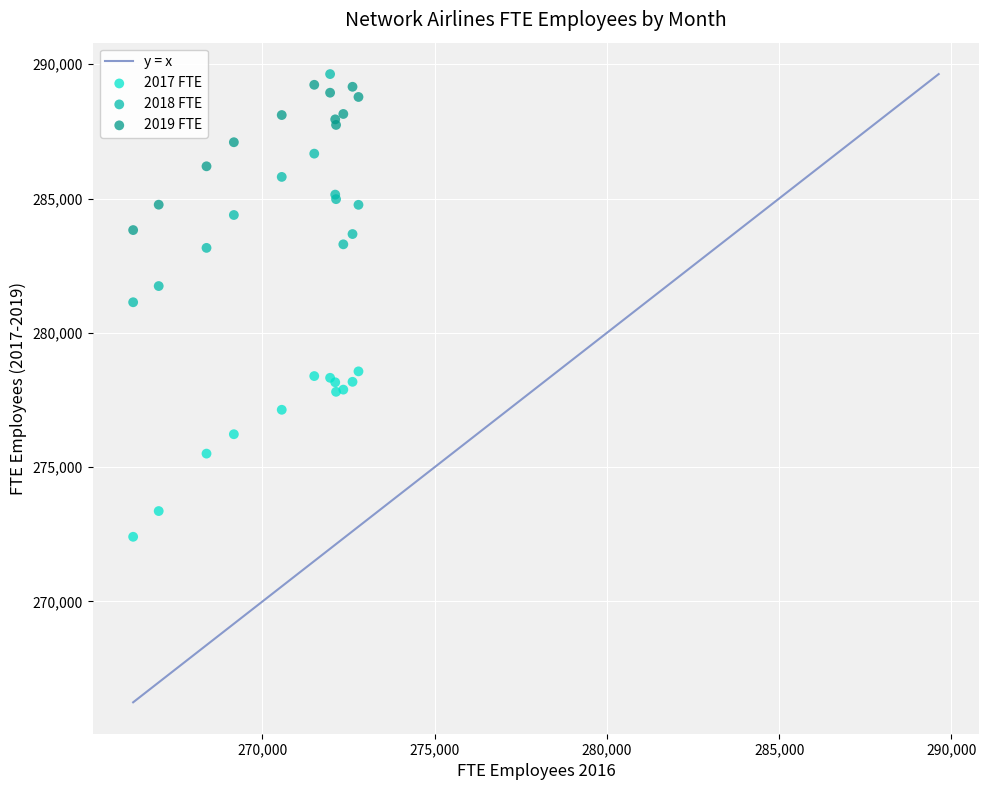

Which series has the widest spread of Y values?

2018 FTE